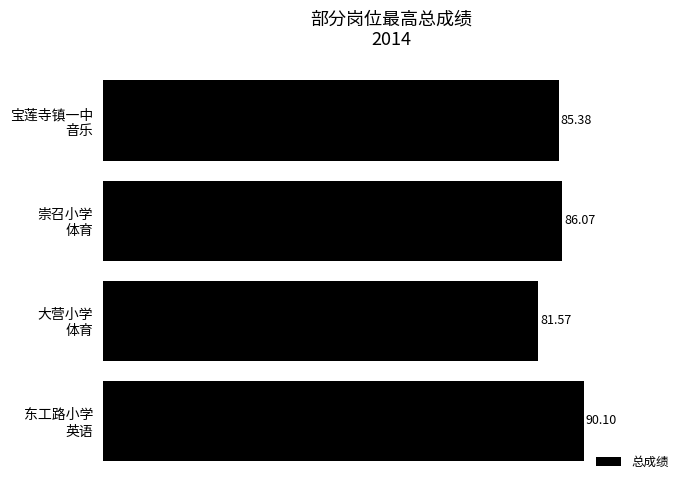

List the labels in order of value, largest first.

东工路小学
英语, 崇召小学
体育, 宝莲寺镇一中
音乐, 大营小学
体育